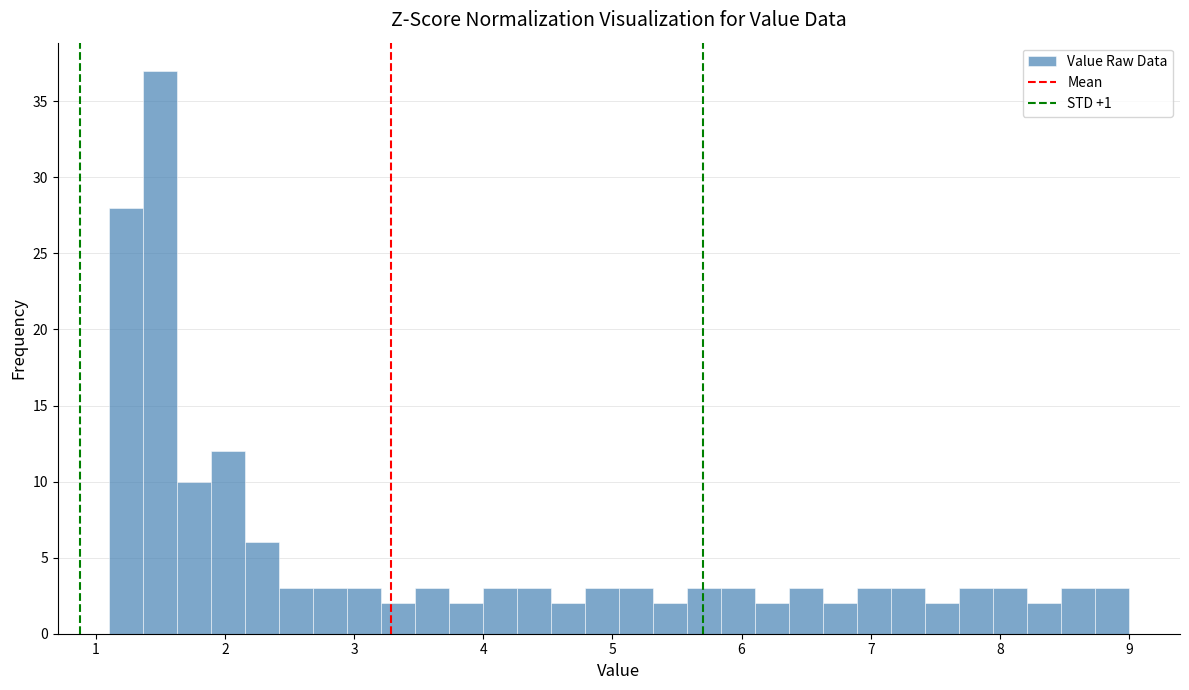

Around what value on the x-axis is the tallest bar? Give the approximate position of its centre, as read against the axis.

1.5